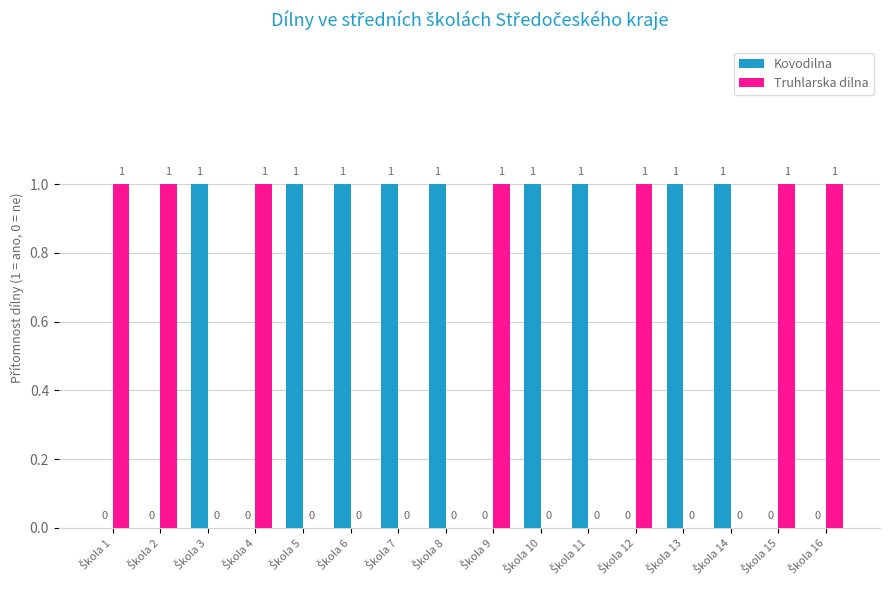

How many groups of bars are there?

16